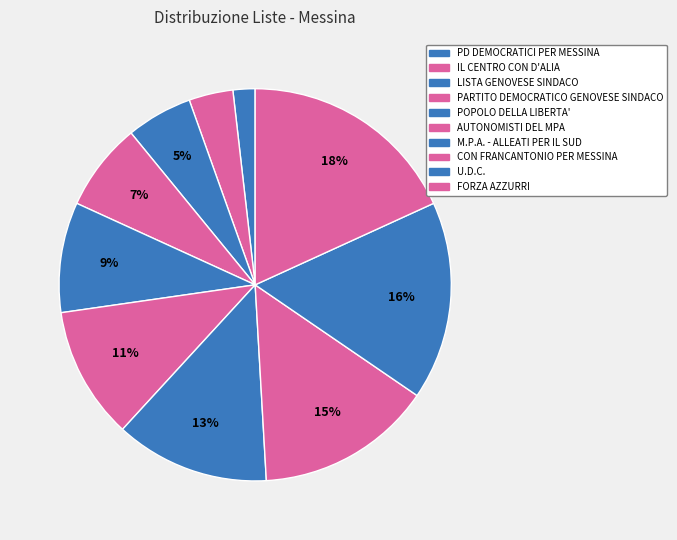

Does any single category account for the majority?

No